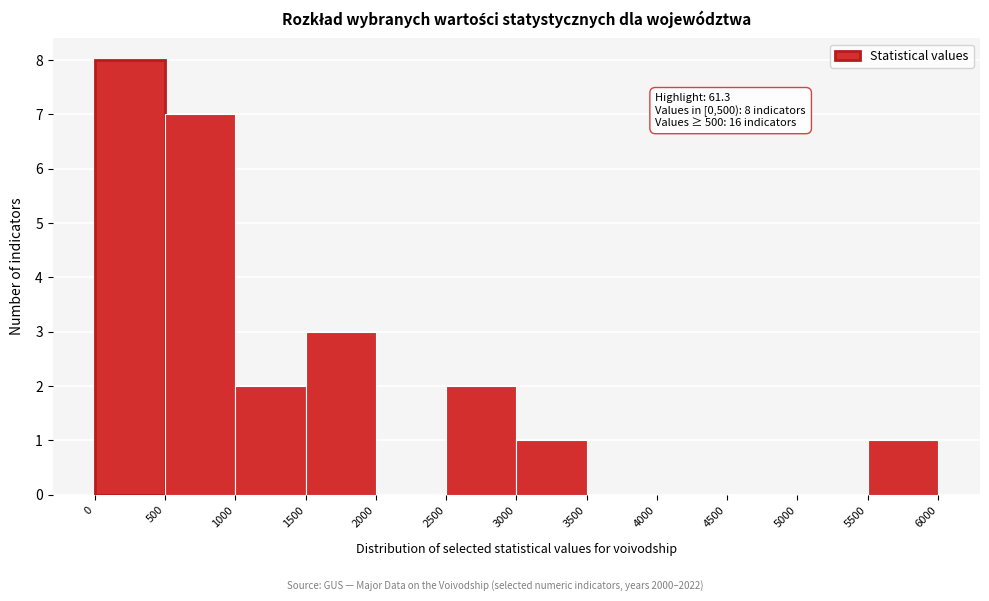

Which range on the x-axis has the tallest bar?

0 to 500